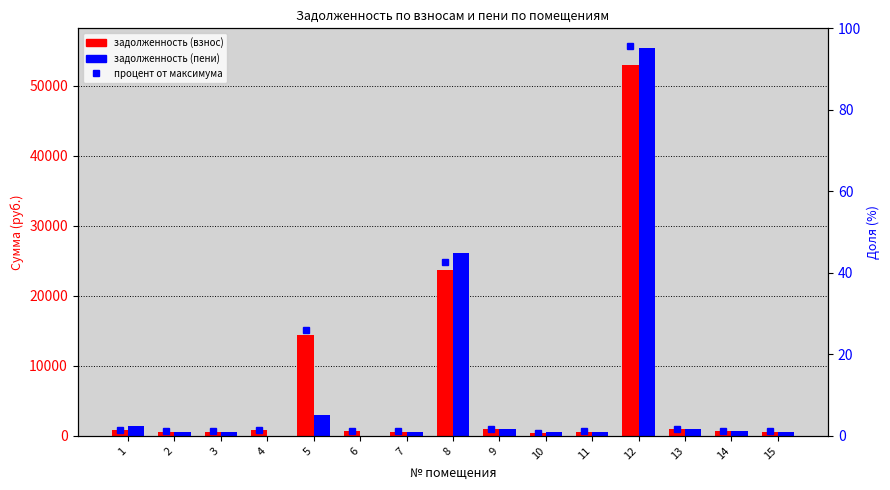

Where does the процент от максимума series first go above 1?

1